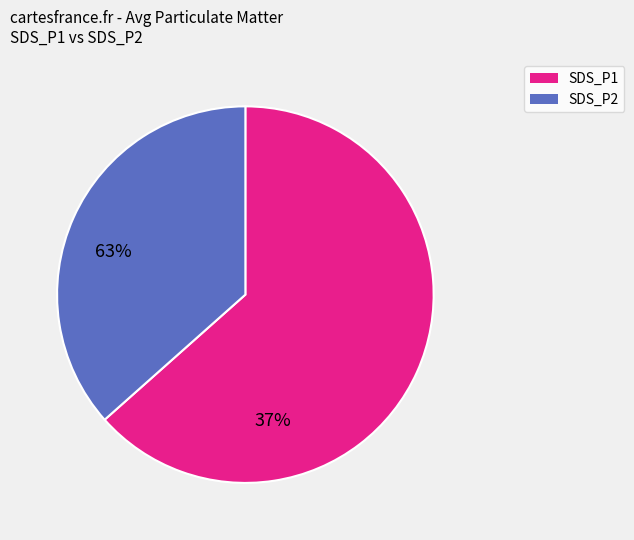

Is it true that SDS_P1 is 63% of the pie?

True